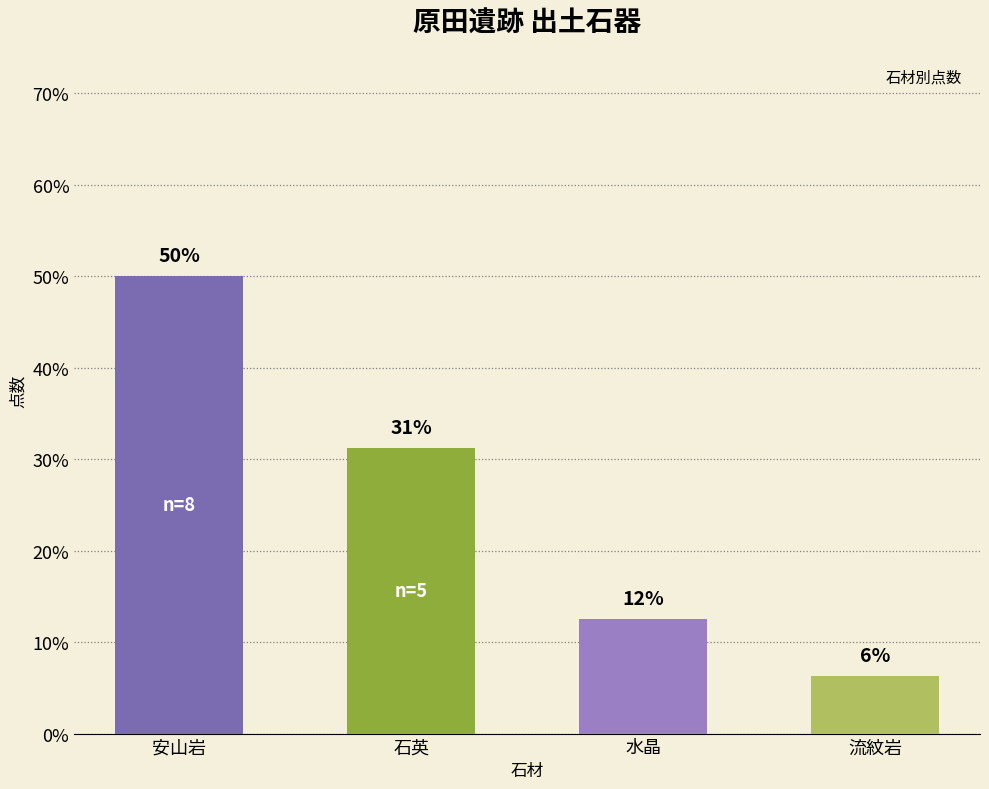

Is it true that the value at 安山岩 is 50.0?

True